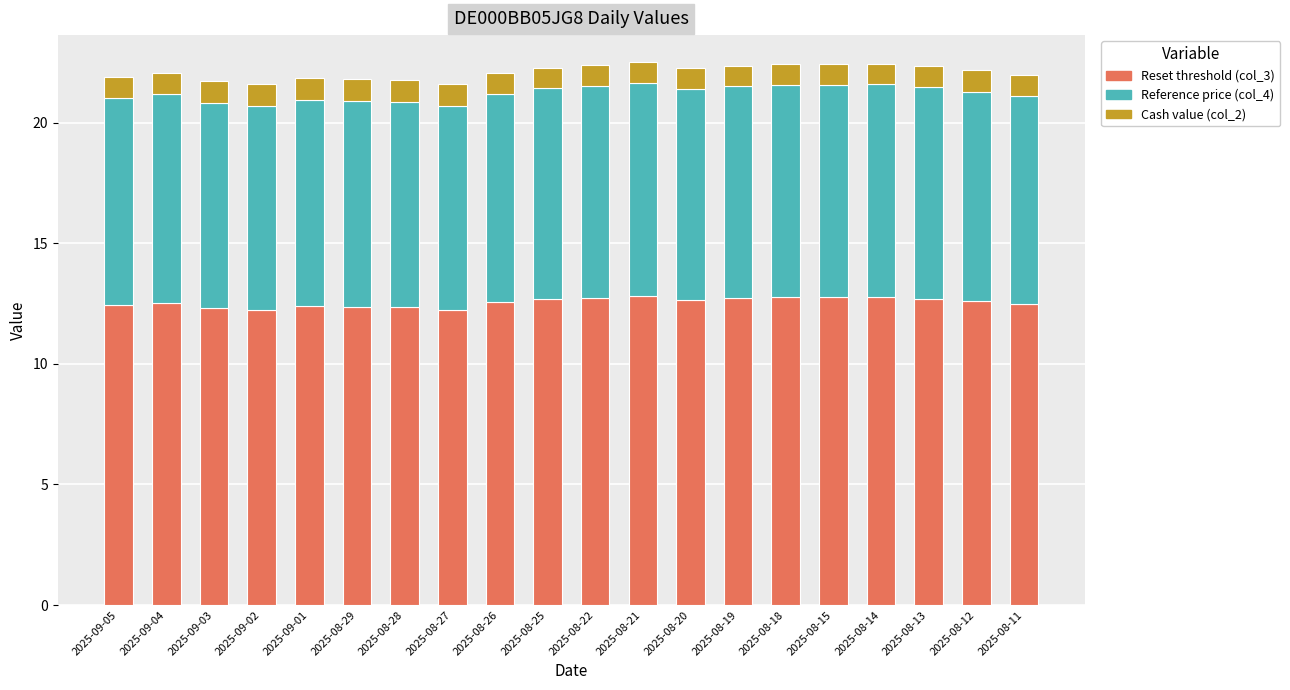

How many bars are there in total?

20